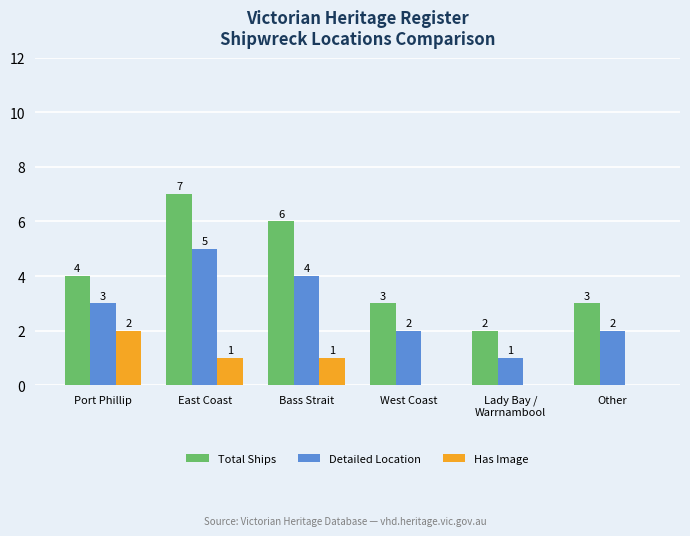

What is the sum of the Has Image values at East Coast and Bass Strait?

2